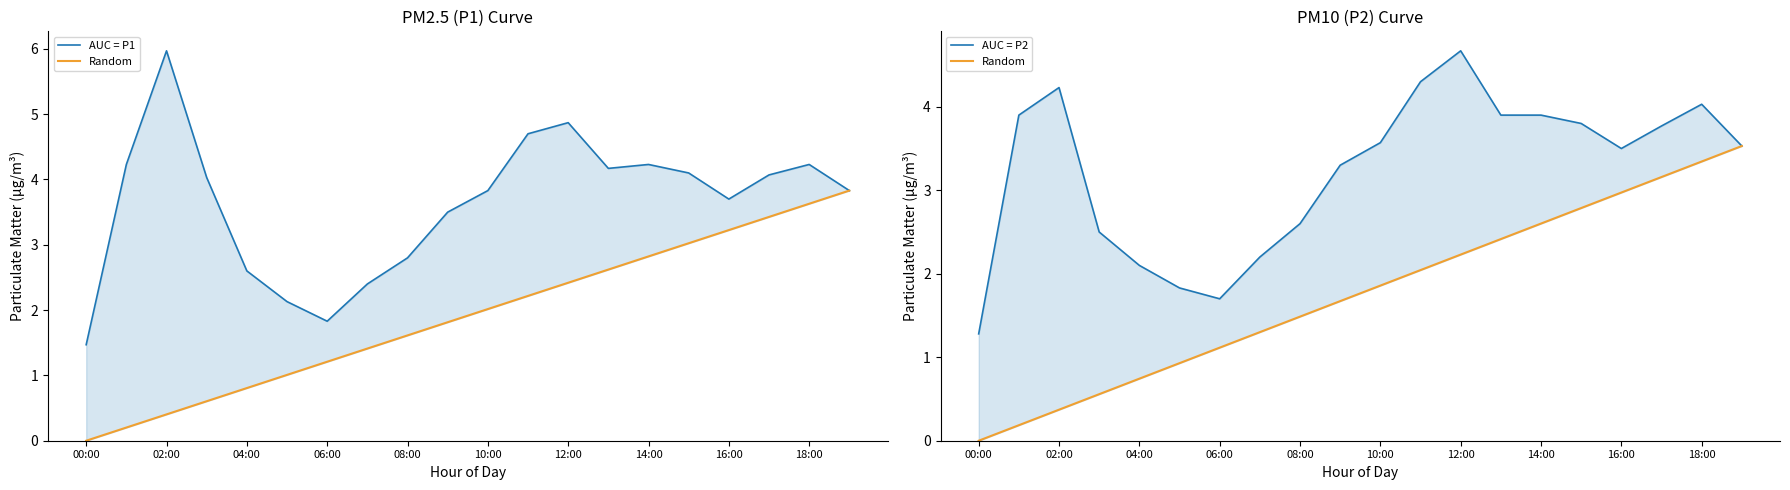

What is the difference between the maximum and second lowest values in the AUC = P2 series?

3.0